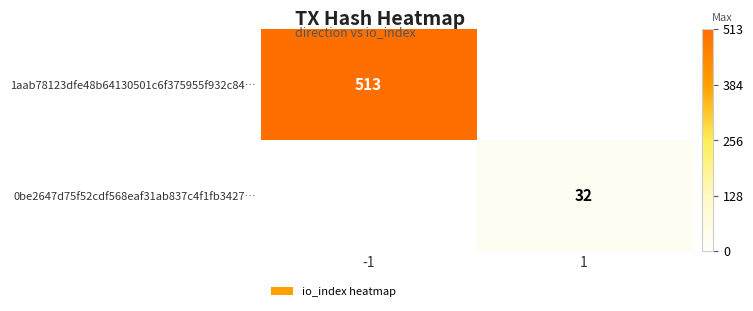

Is it true that 0be2647d75f52cdf568eaf31ab837c4f1fb3427… equals 32 at 1?

True